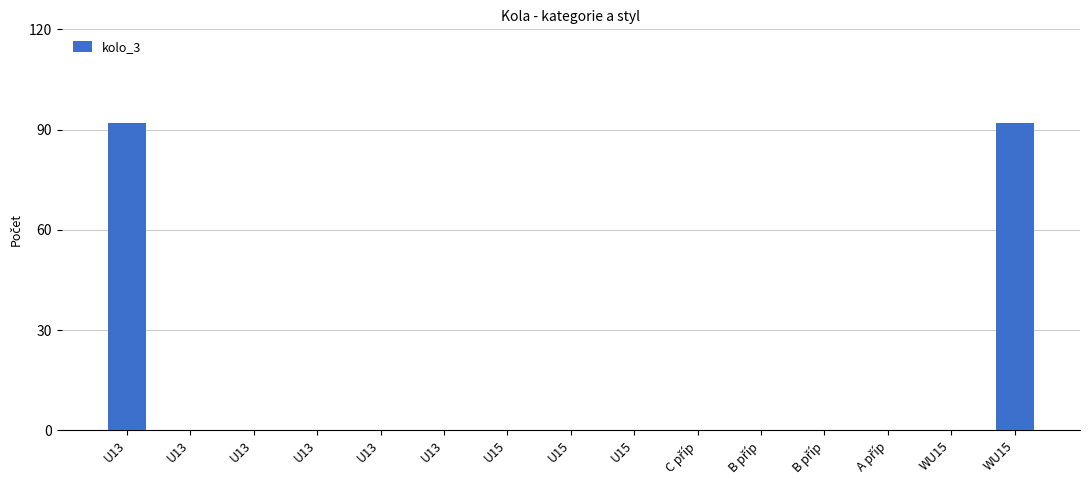

Rank the categories by value from lowest to highest.

U13, U13, U13, U13, U13, U15, U15, U15, C příp, B příp, B příp, A příp, WU15, U13, WU15